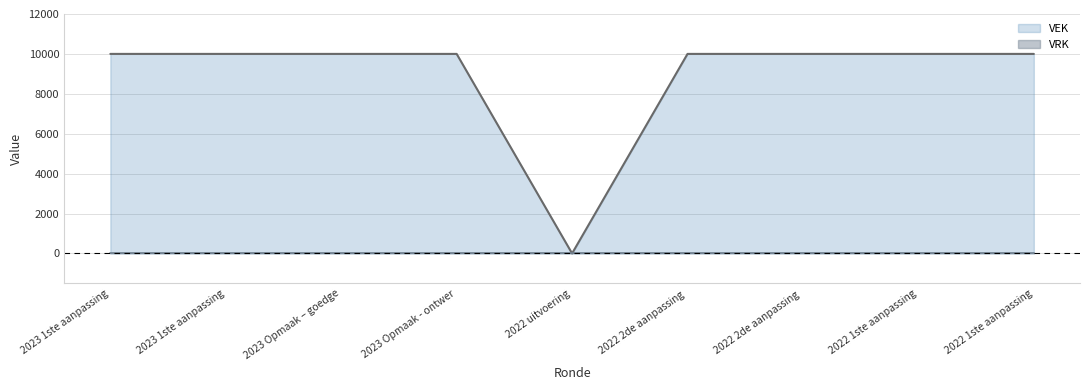

What is the label of the 6th point from the right?

2023 Opmaak - ontwer